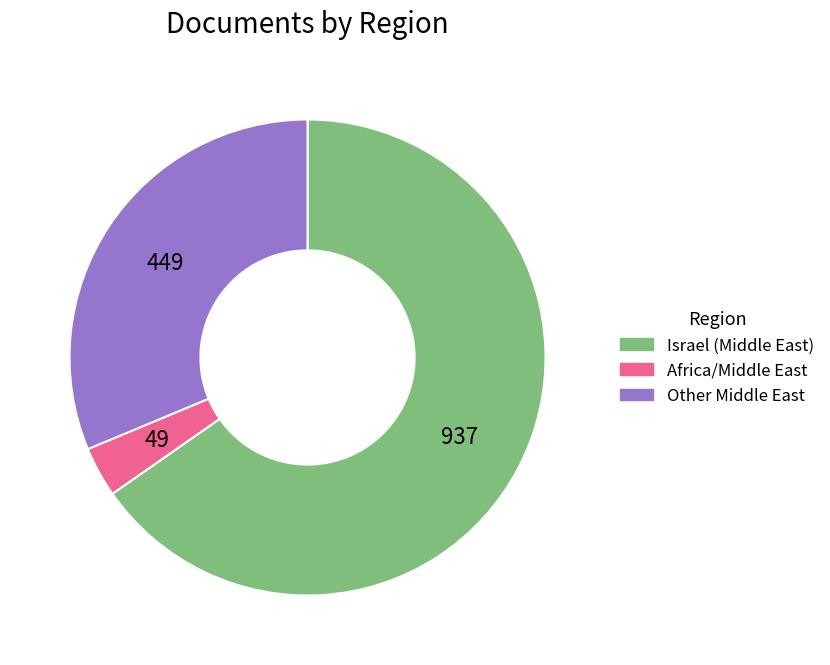

What is the ratio of the value at Israel (Middle East) to the value at Africa/Middle East?

19.1